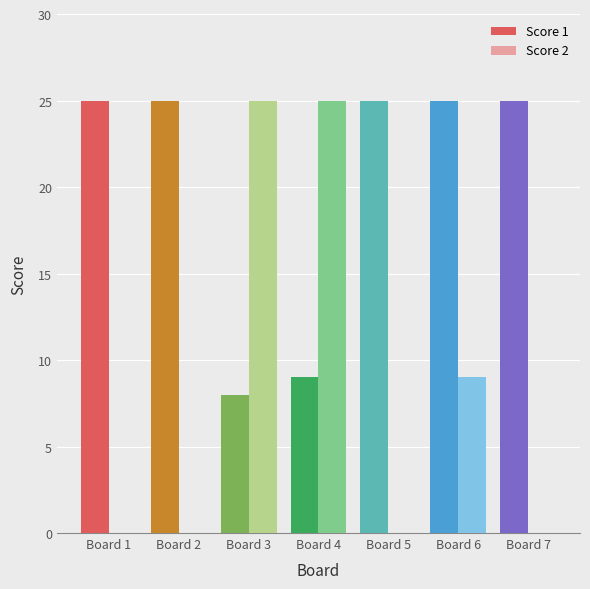

Between Board 4 and Board 5, which series saw the biggest shift?

Score 2